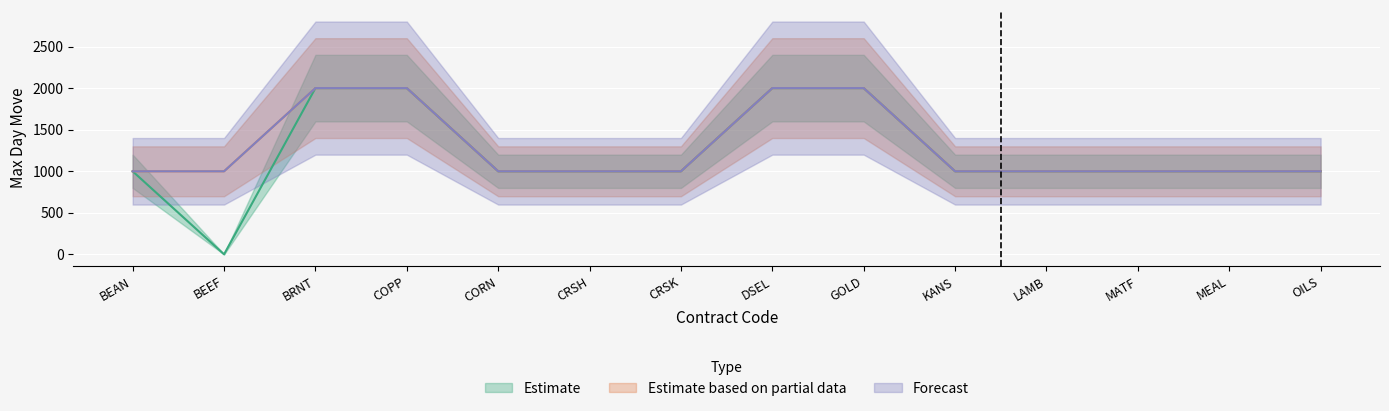

True or false: Estimate and Estimate based on partial data intersect in this chart.

False